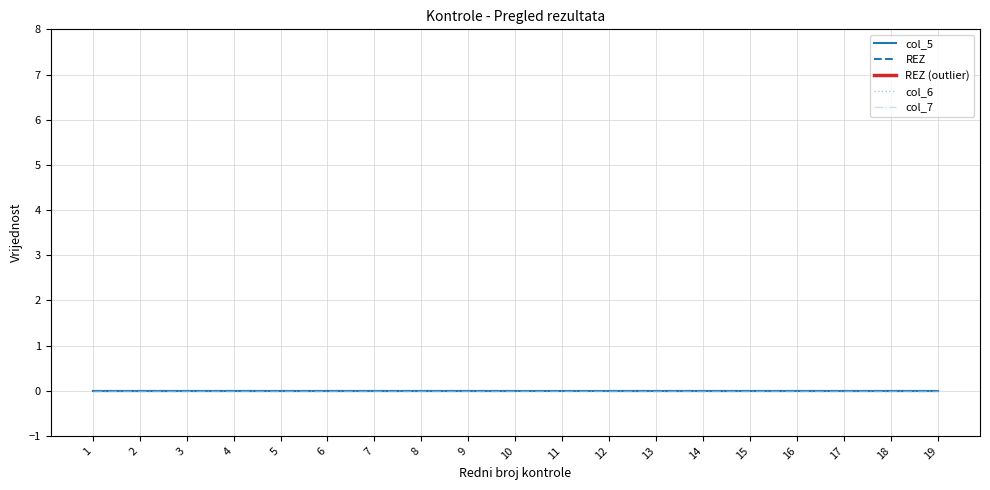

How many lines are shown in the chart?

5